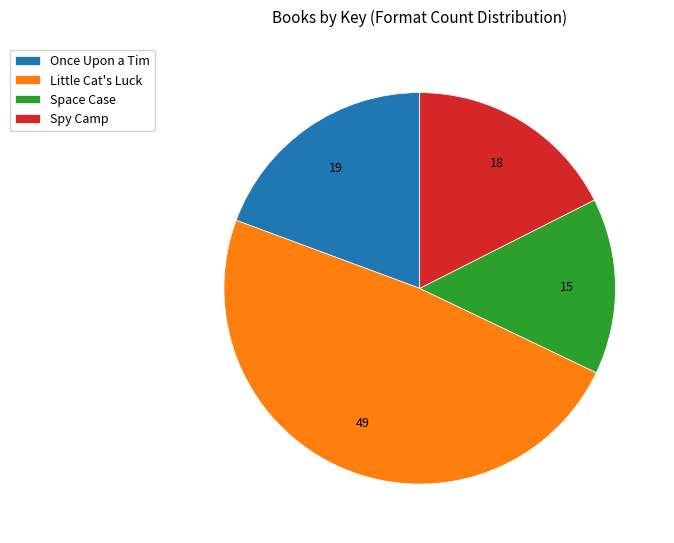

Do Space Case and Spy Camp together represent more than half of the pie?

No